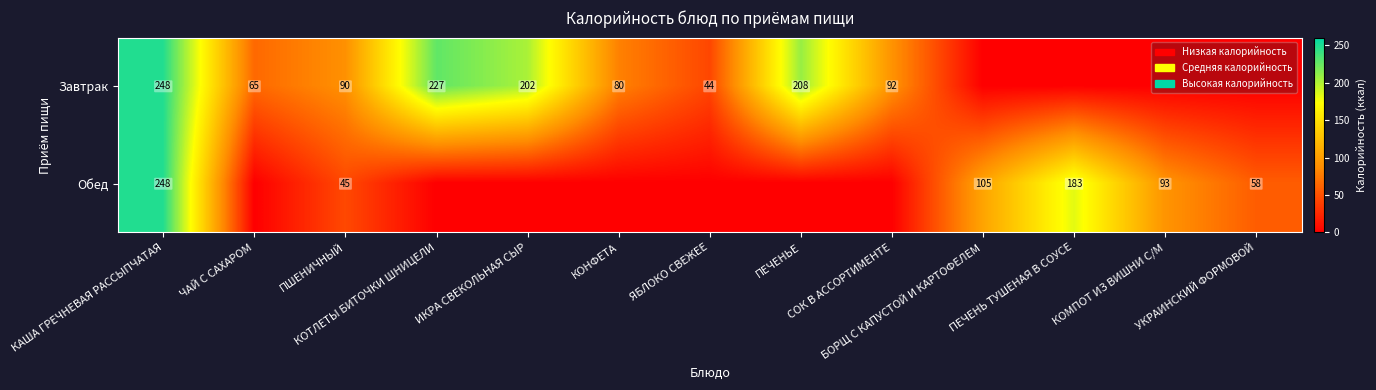

Is it true that Обед equals -148.1 at СОК В АССОРТИМЕНТЕ?

False